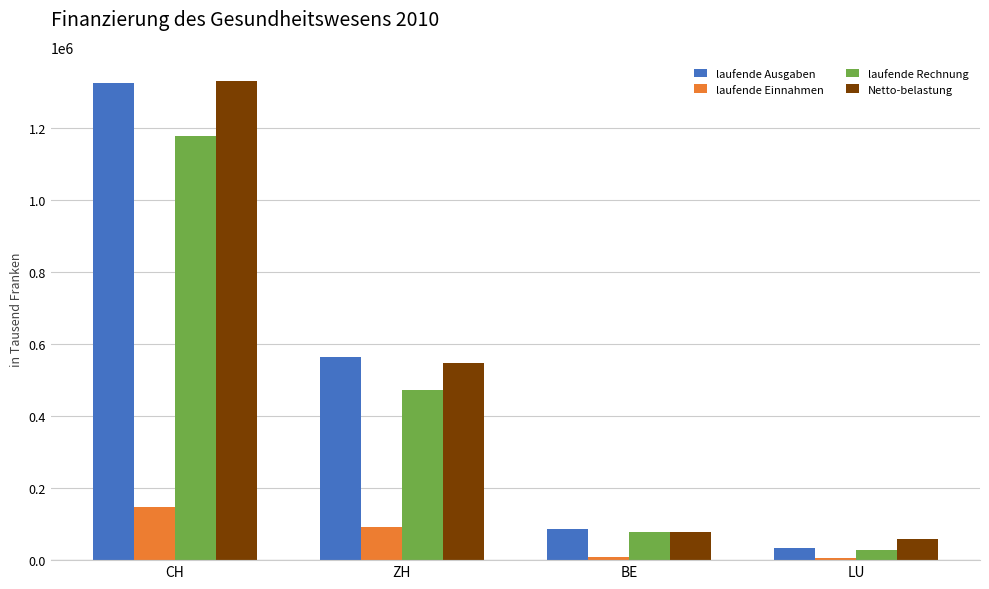

Which series has the widest spread of values?

laufende Ausgaben